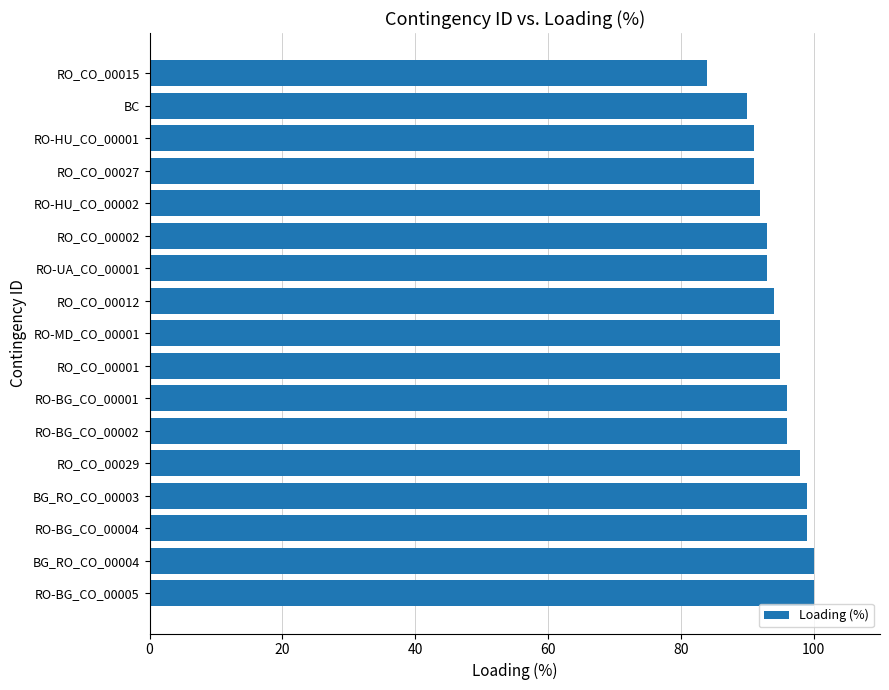

Between RO-UA_CO_00001 and BC, which is larger?

RO-UA_CO_00001